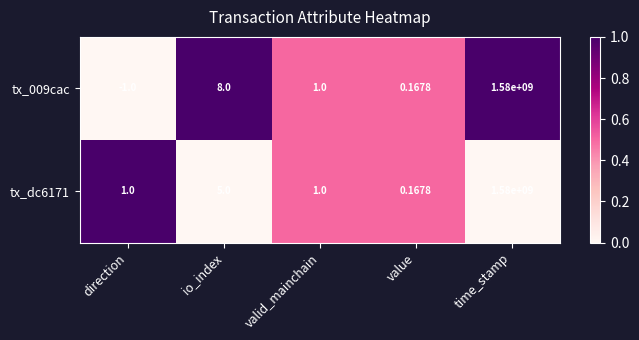

Where does the tx_009cac series first go above 1?

io_index